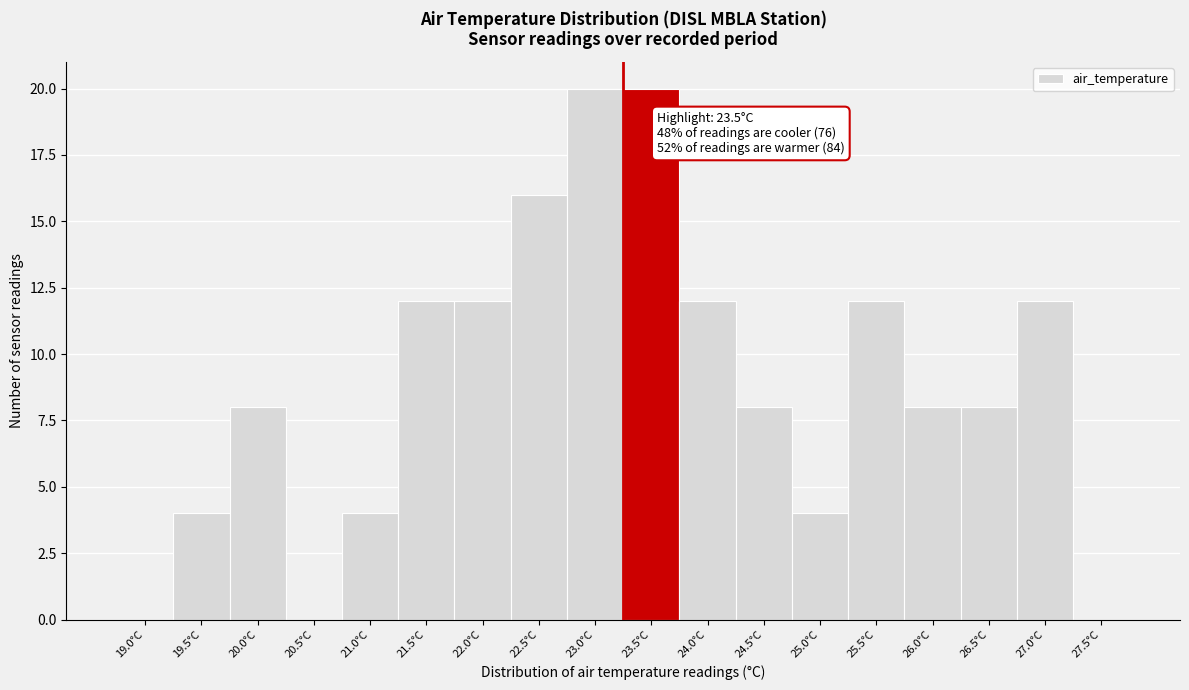

Reading right to left, what are all the values shown in this chart?

27.5°C=0	27.0°C=12	26.5°C=8	26.0°C=8	25.5°C=12	25.0°C=4	24.5°C=8	24.0°C=12	23.5°C=20	23.0°C=20	22.5°C=16	22.0°C=12	21.5°C=12	21.0°C=4	20.5°C=0	20.0°C=8	19.5°C=4	19.0°C=0